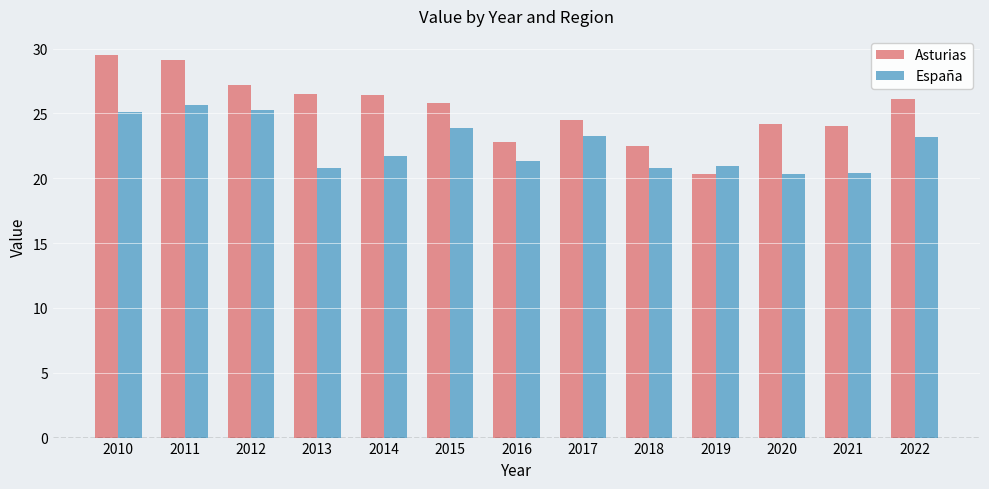

Which series changed the most between 2012 and 2015?

España